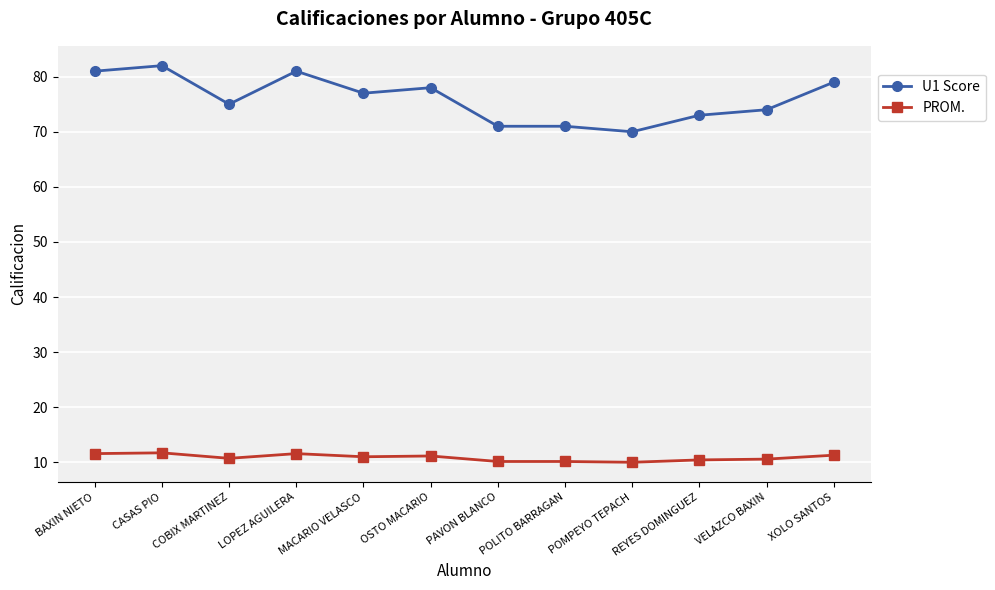

Which series has the largest total across all categories?

U1 Score